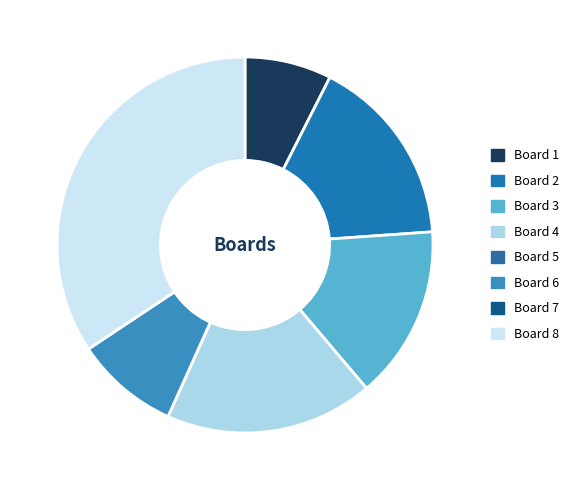

What is the smallest slice in the pie chart?

Board 5